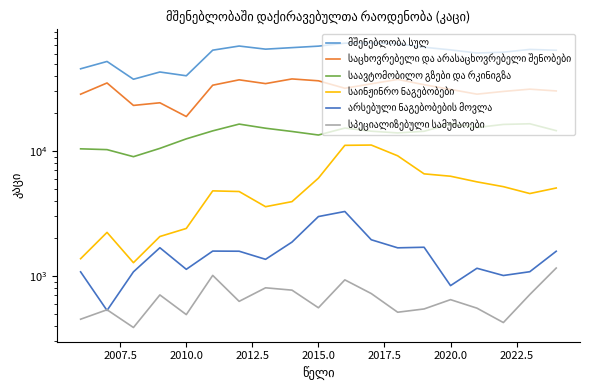

Which series has the largest total across all categories?

მშენებლობა სულ